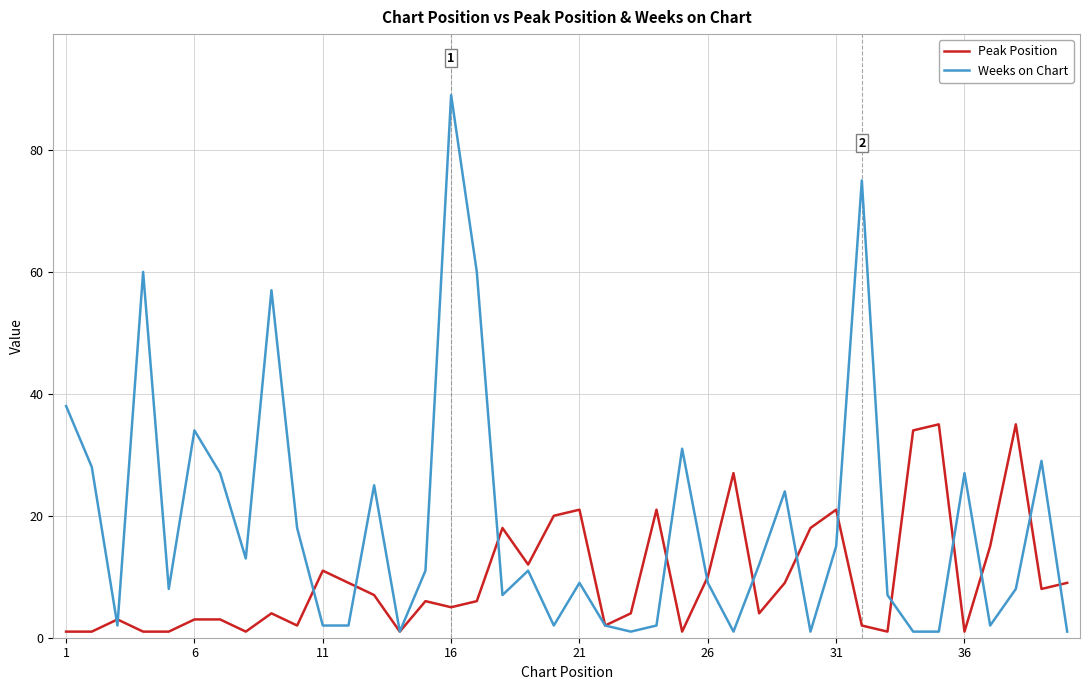

Which series has the largest range (max minus min)?

Weeks on Chart